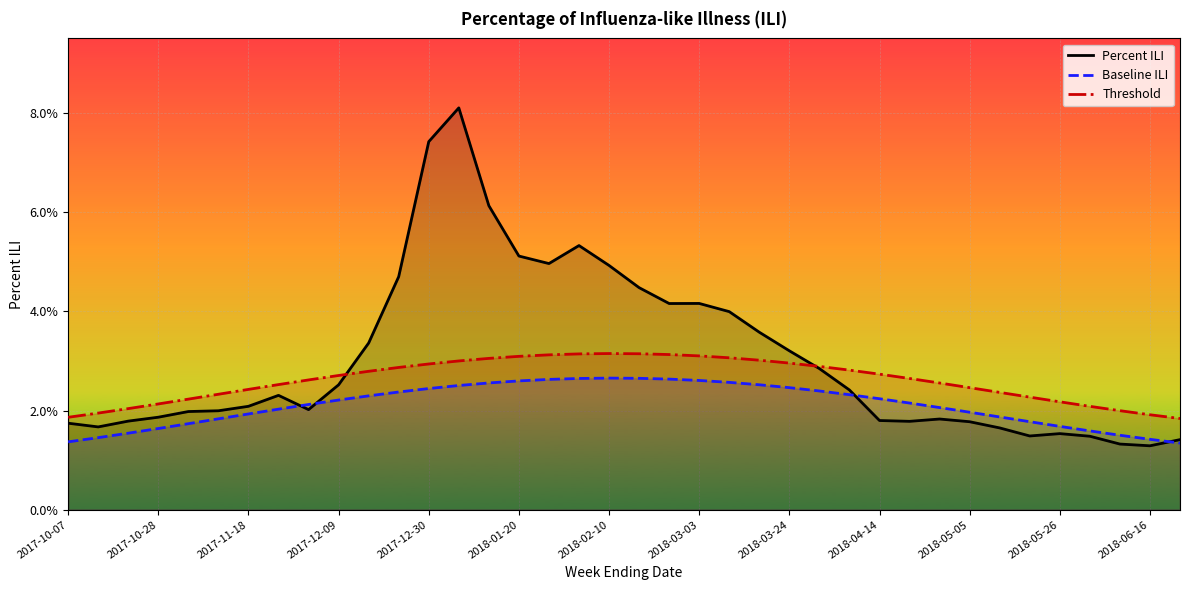

What are all the series names shown in the legend?

Percent ILI, Baseline ILI, Threshold